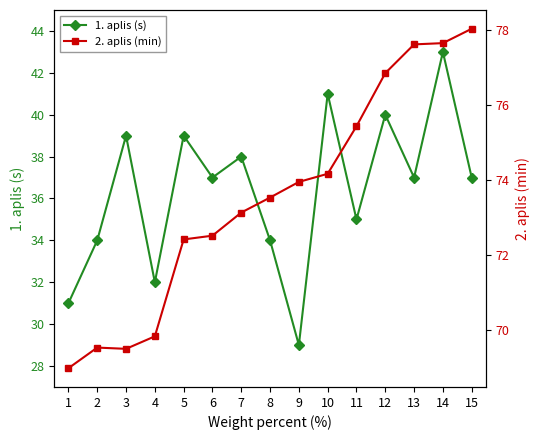

Reading left to right, extract all data points from this chart.

1. aplis (s): 1=31.0	2=34.0	3=39.0	4=32.0	5=39.0	6=37.0	7=38.0	8=34.0	9=29.0	10=41.0	11=35.0	12=40.0	13=37.0	14=43.0	15=37.0
2. aplis (min): 1=69.0	2=69.5	3=69.5	4=69.8	5=72.4	6=72.5	7=73.1	8=73.5	9=74.0	10=74.2	11=75.4	12=76.8	13=77.6	14=77.7	15=78.0